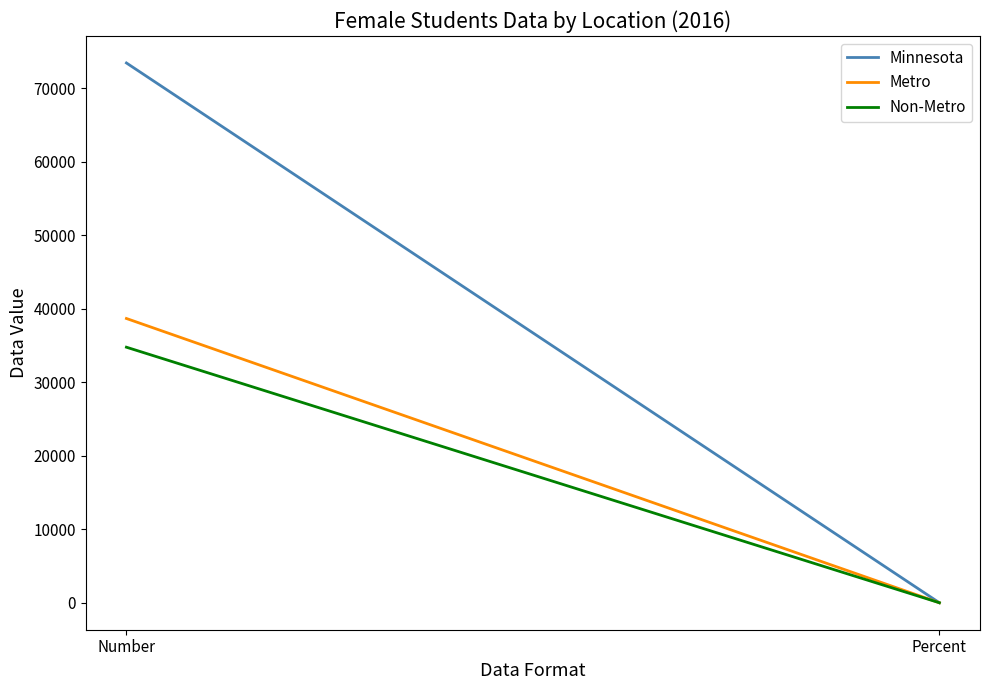

What is the label of the 2nd point from the left?

Percent